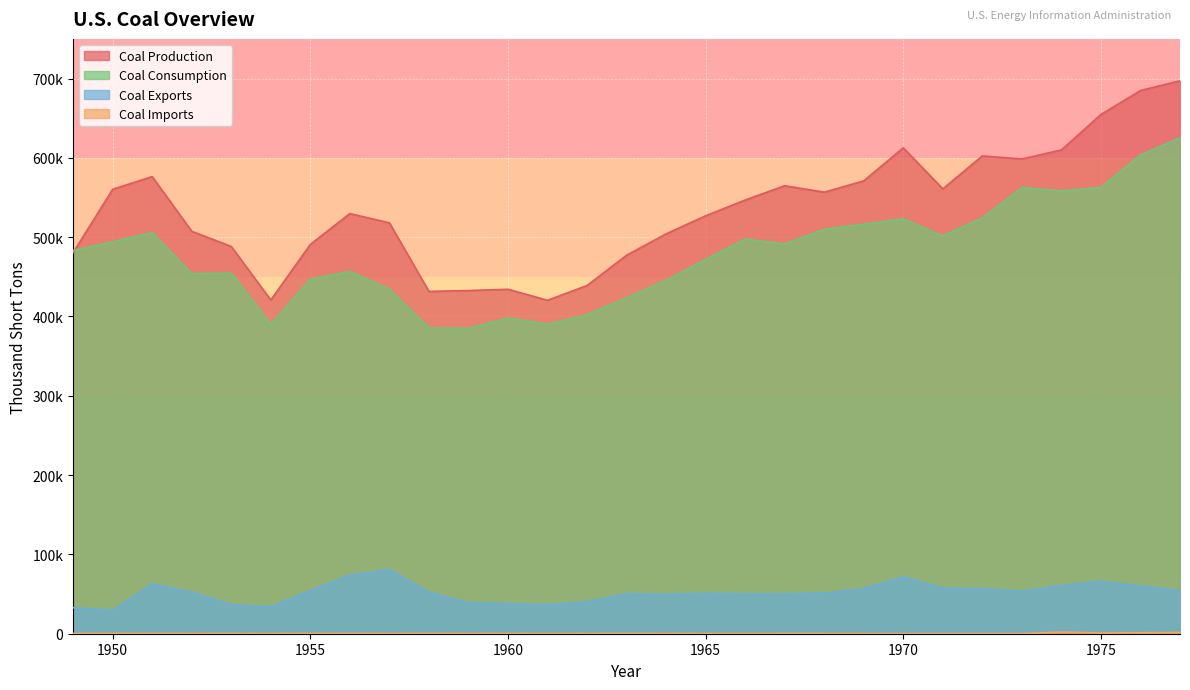

What are all the series names shown in the legend?

Coal Production, Coal Imports, Coal Exports, Coal Consumption